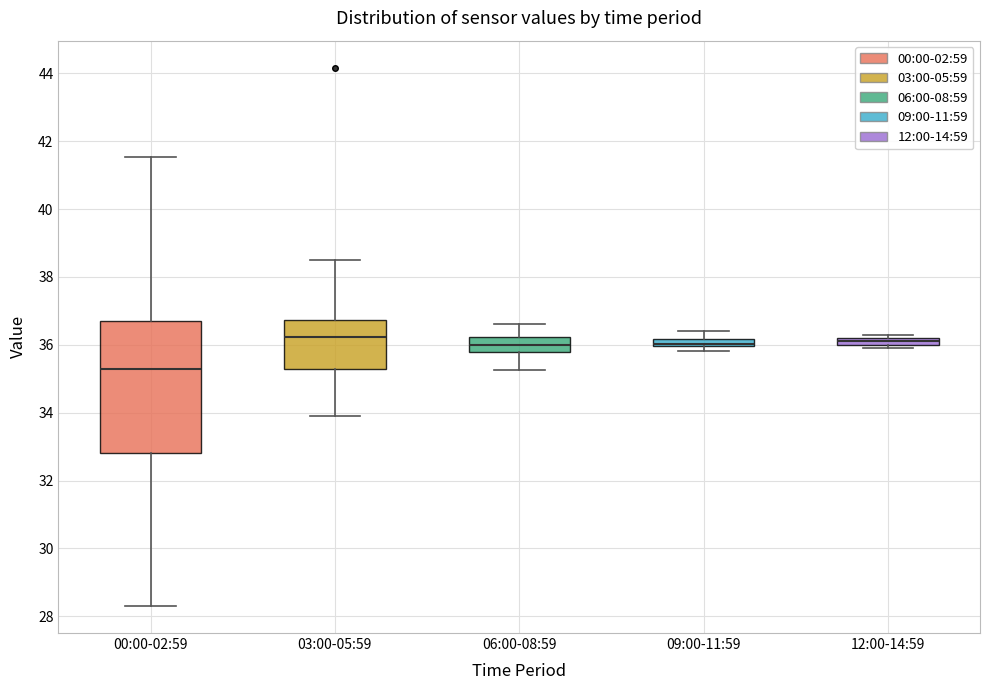

Where does the lower whisker of the box for 06:00-08:59 end on the y-axis? The values are not printed on the chart, so give them approximately, as read against the axis.

35.2